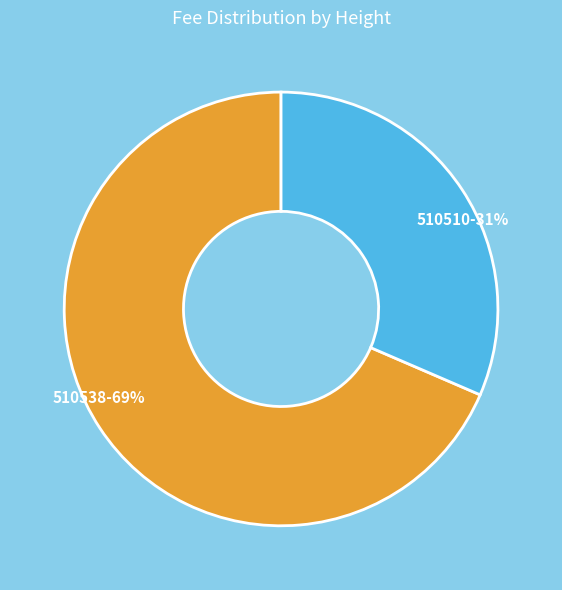

Which category has the smallest portion of the pie?

510510